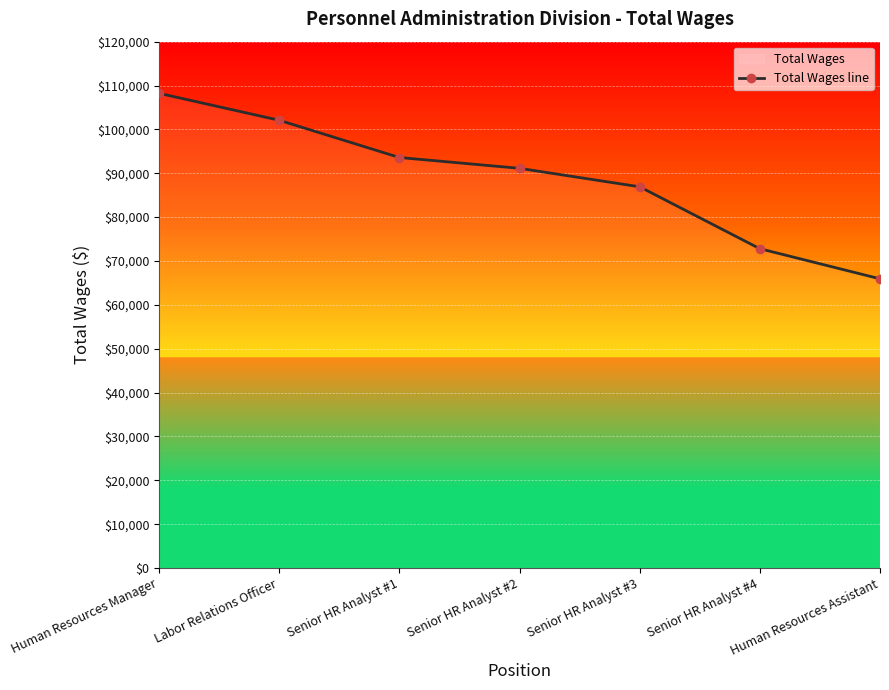

How many values are between 72797 and 102081?

5